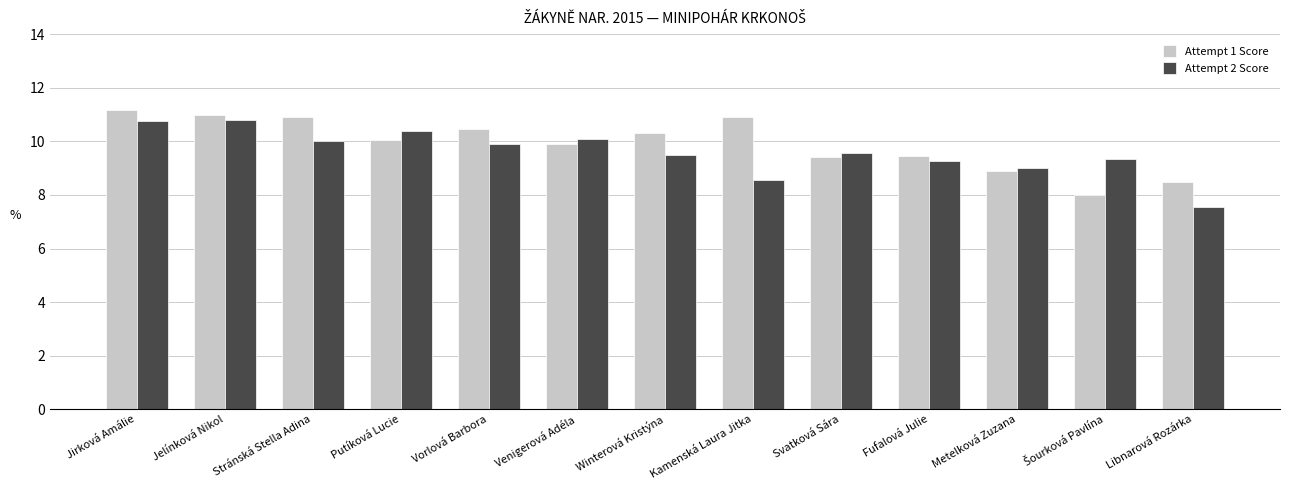

At which category does the chart reach its minimum across all series?

Libnarová Rozárka